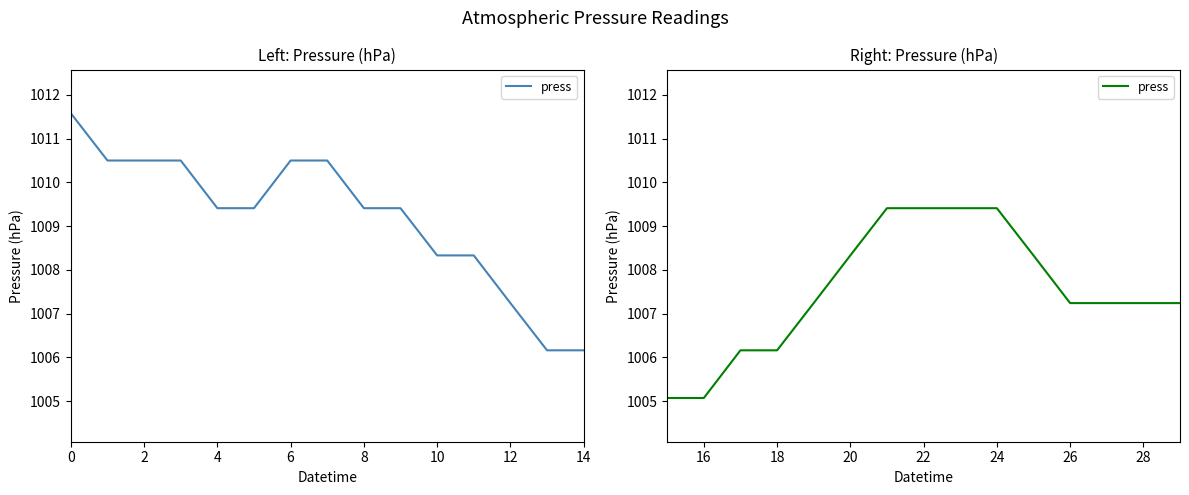

Between 11 and 14, which is larger?

11